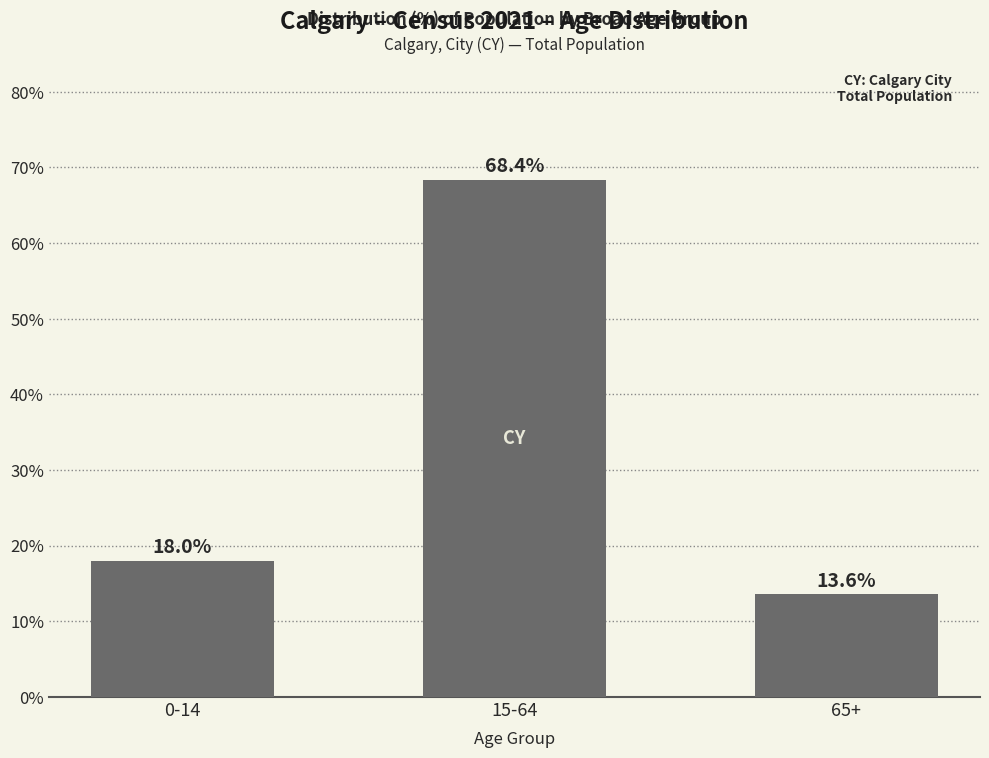

The value at 0-14 is 18.0. True or false?

True